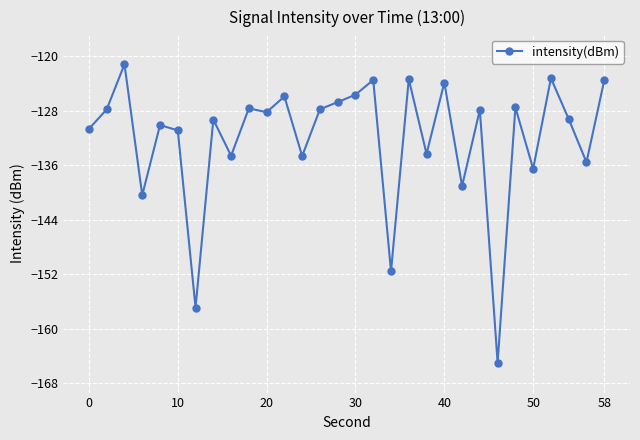

What is the greatest value displayed?

-121.2